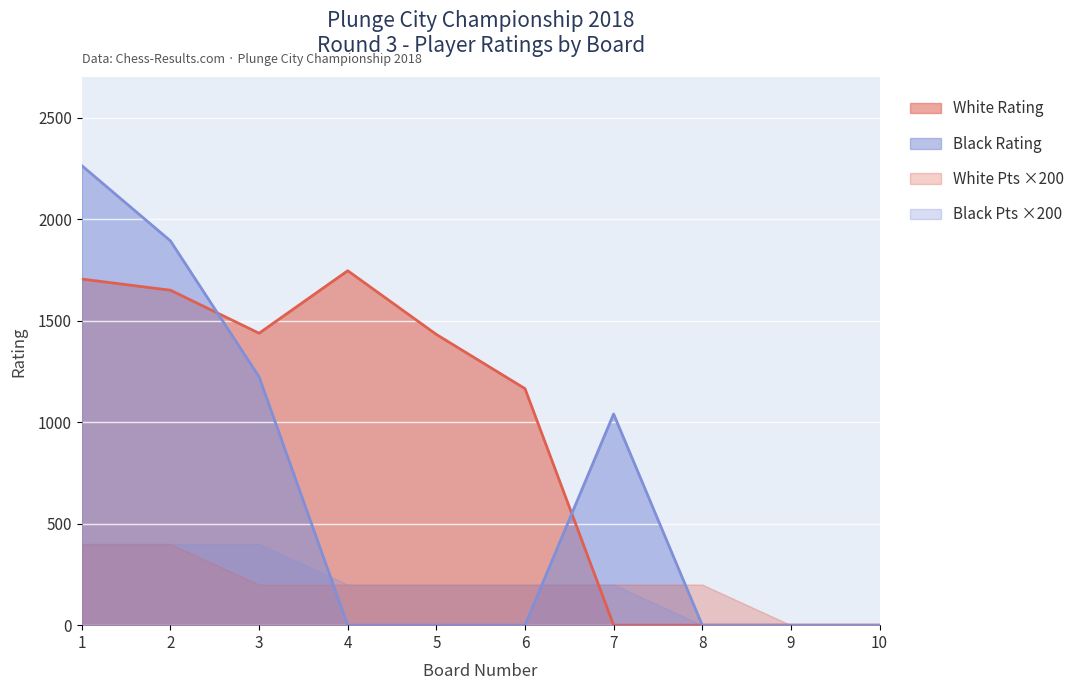

How many data points in White Rating are less than 1433?

5